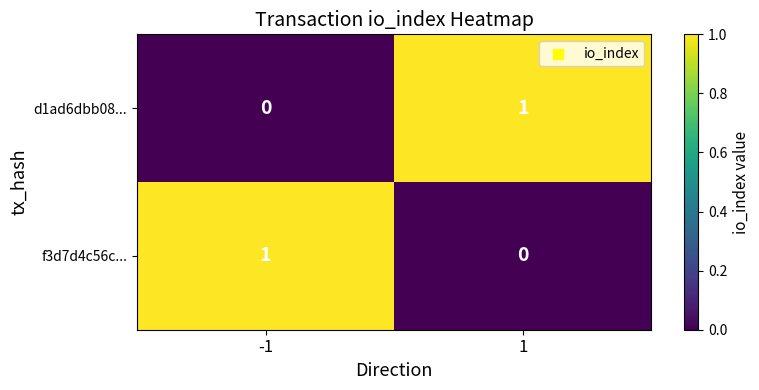

Rank the series at -1 from lowest to highest value.

d1ad6dbb08..., f3d7d4c56c...